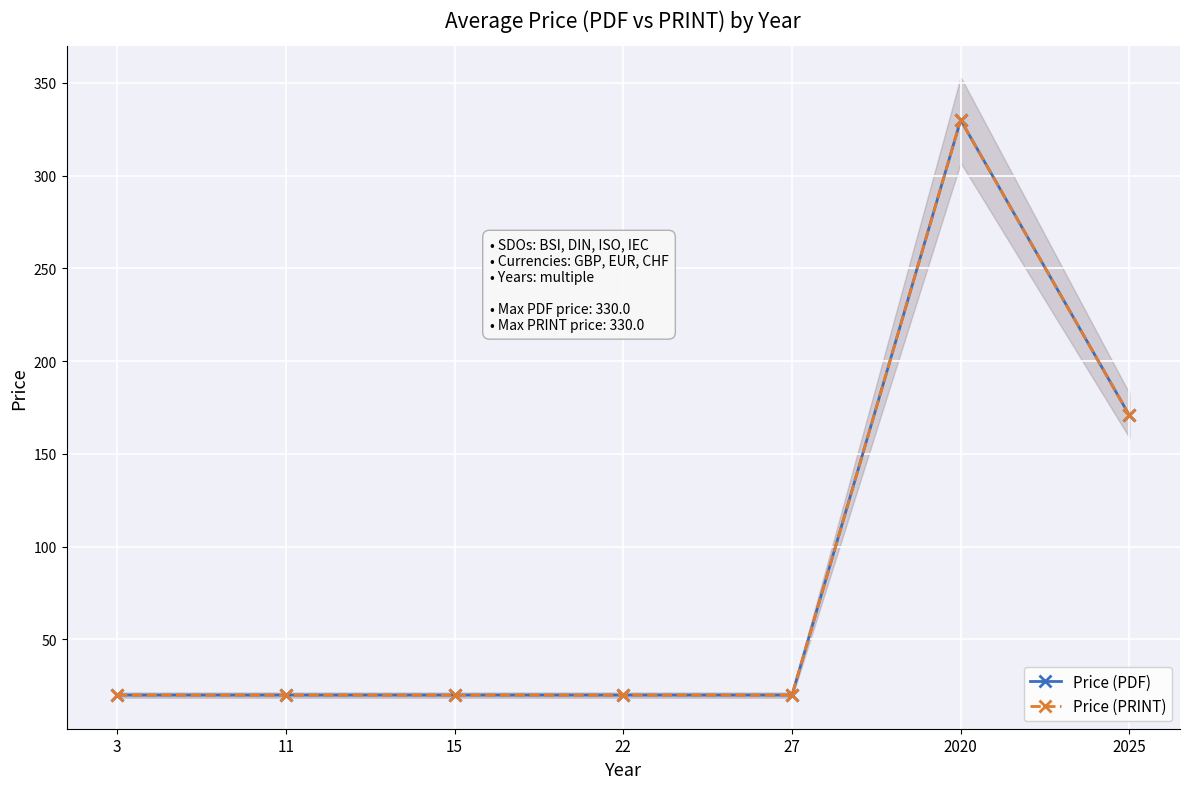

Count the number of categories in the chart.

7